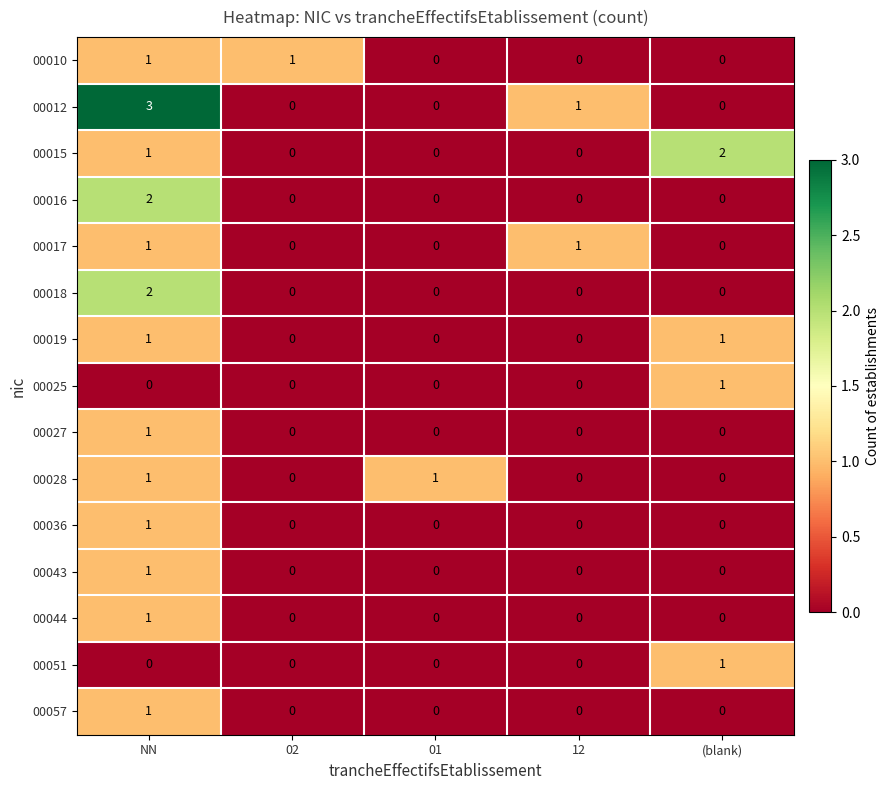

True or false: 00018 has a value of 0 at 02.

True